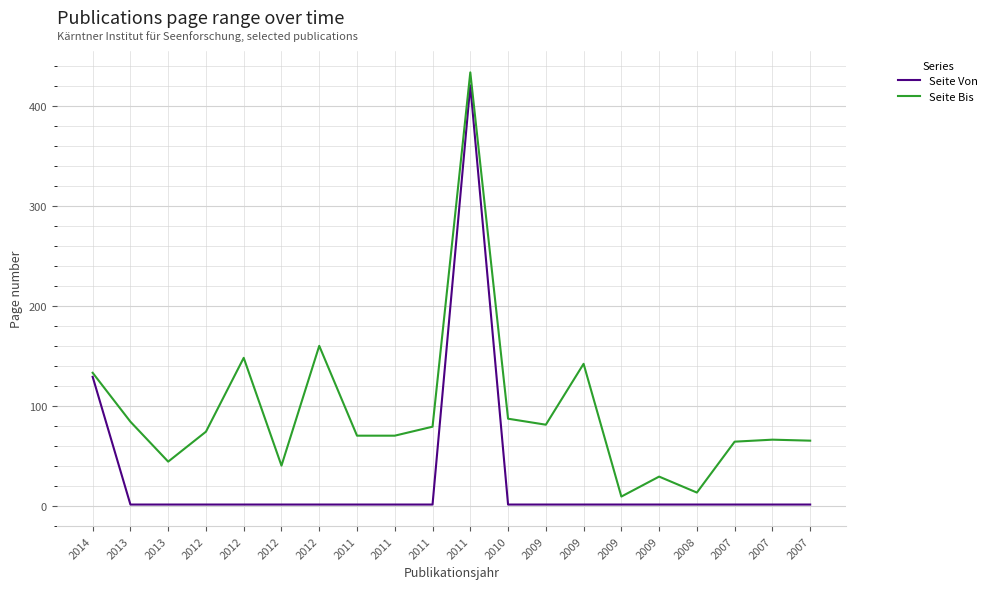

True or false: Seite Von and Seite Bis intersect in this chart.

False